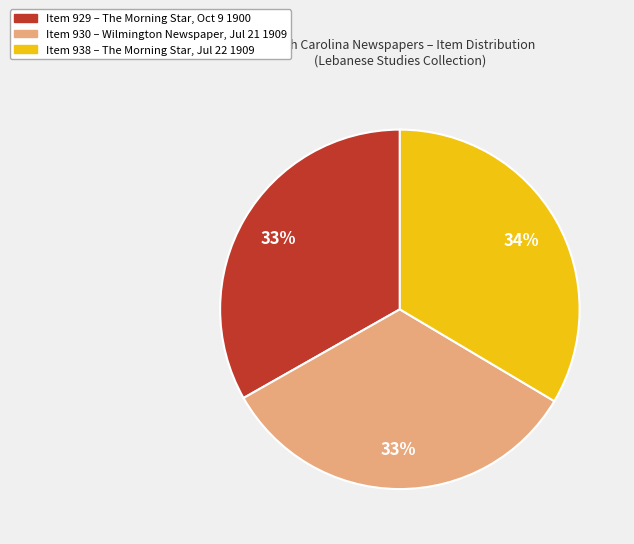

Count the number of slices in the pie.

3